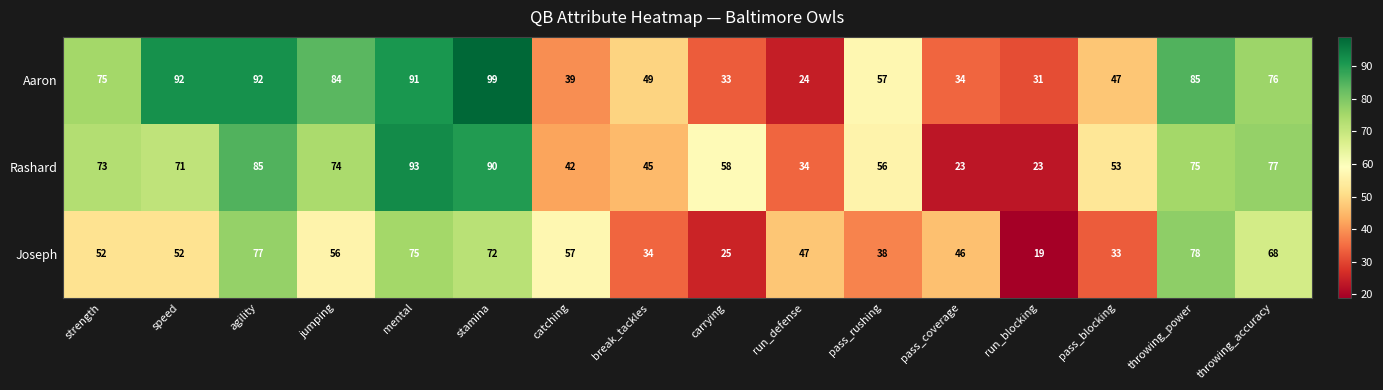

What is the greatest value displayed?

99